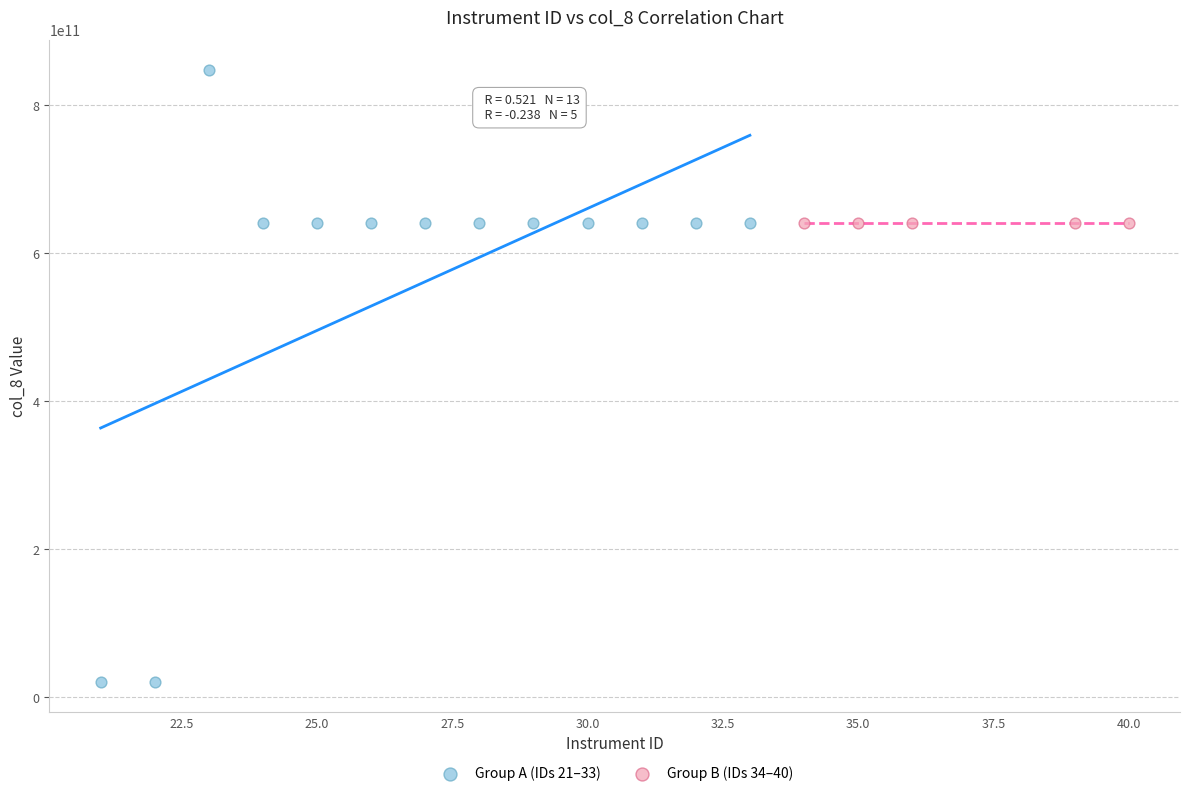

What are all the series names shown in the legend?

Group A (IDs 21–33), Group B (IDs 34–40)